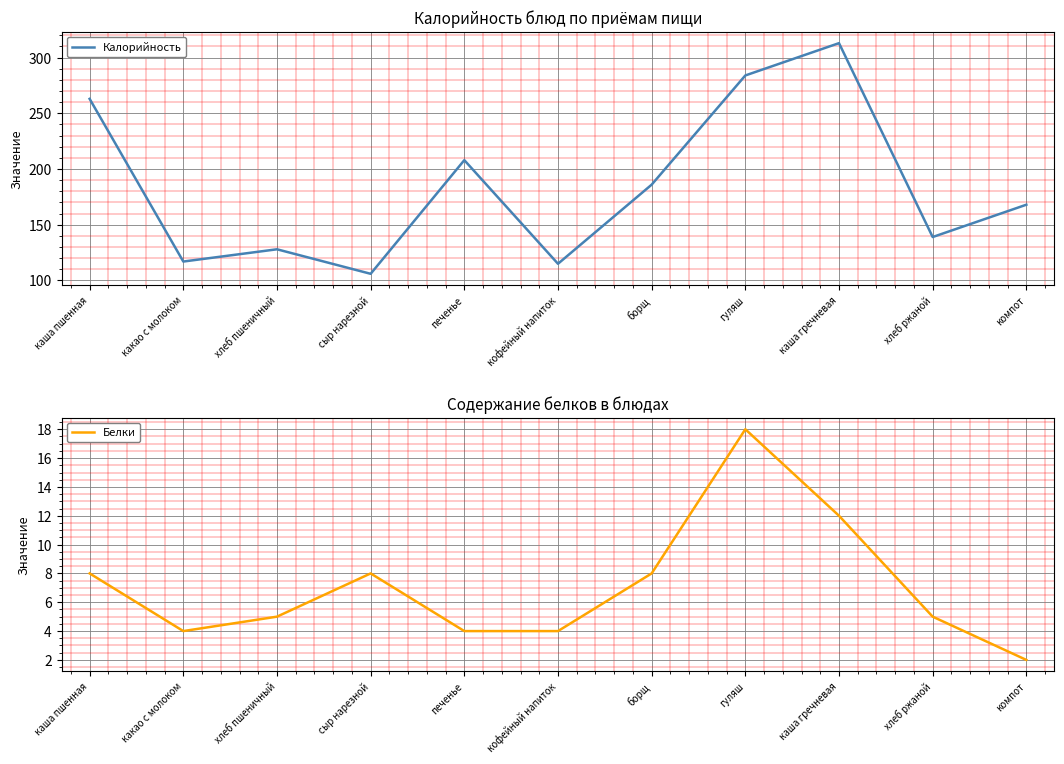

How many data points does each series have?

11